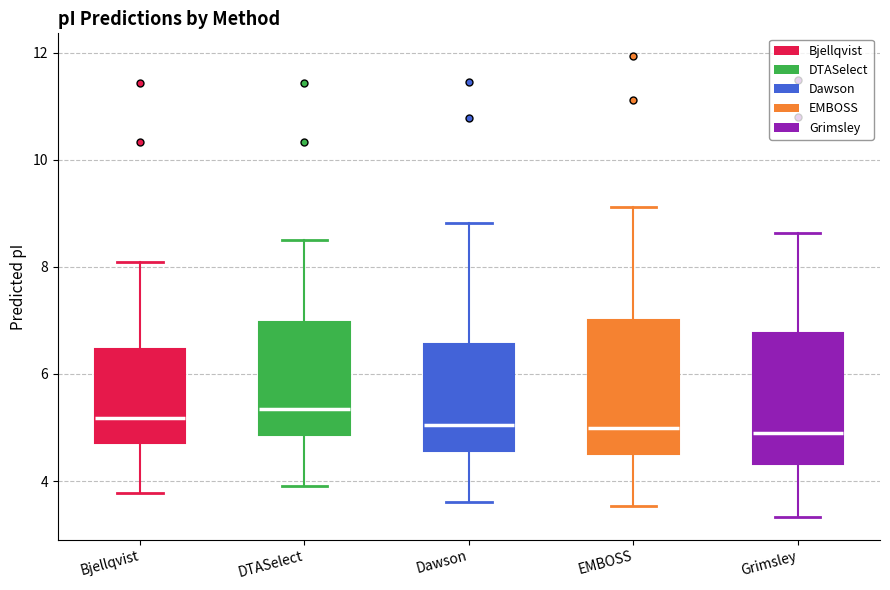

Reading left to right, read every box against the y-axis: the position of its median line, the range the box covers, and the ends of its whiskers. The values are not printed on the chart, so give them approximately, as read against the axis.

Bjellqvist: median 5.2, box 4.8 to 6.4, whiskers 3.8 to 8.0
DTASelect: median 5.4, box 4.8 to 7.0, whiskers 4.0 to 8.6
Dawson: median 5.0, box 4.6 to 6.6, whiskers 3.6 to 8.8
EMBOSS: median 5.0, box 4.6 to 7.0, whiskers 3.6 to 9.2
Grimsley: median 4.8, box 4.4 to 6.8, whiskers 3.4 to 8.6